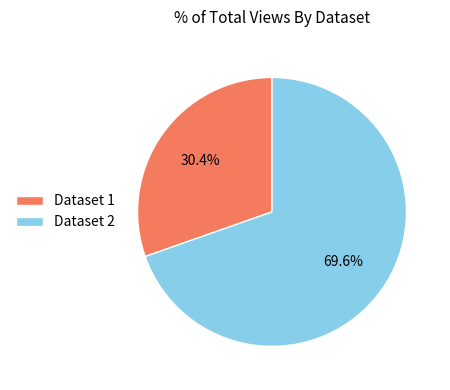

What is the total percentage of Dataset 2 and Dataset 1?

100.0%